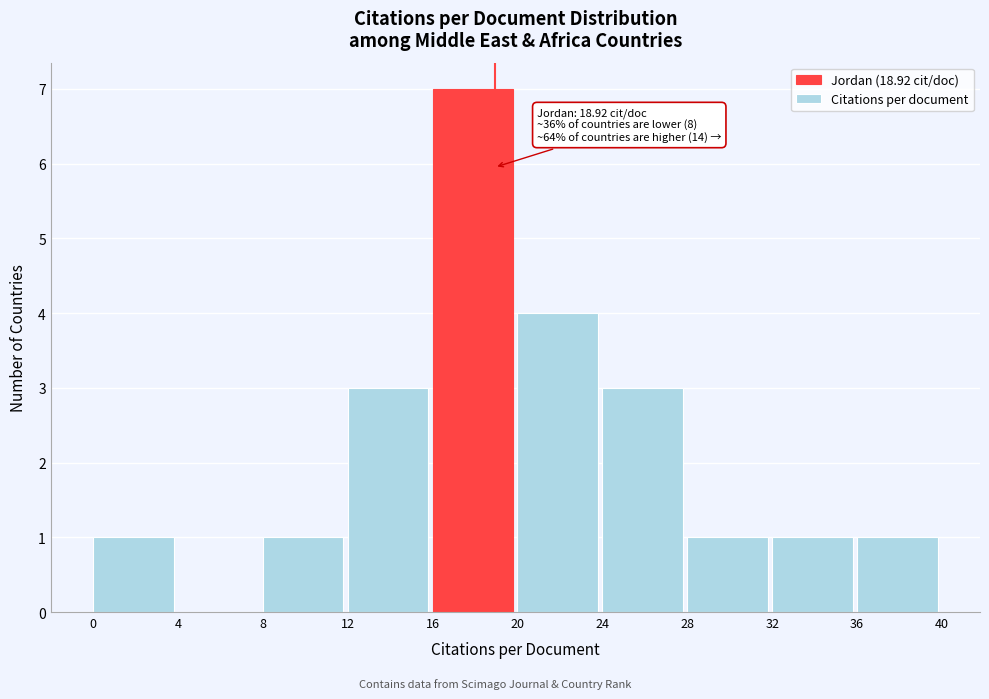

Over which range of the x-axis is the bar tallest?

16 to 20